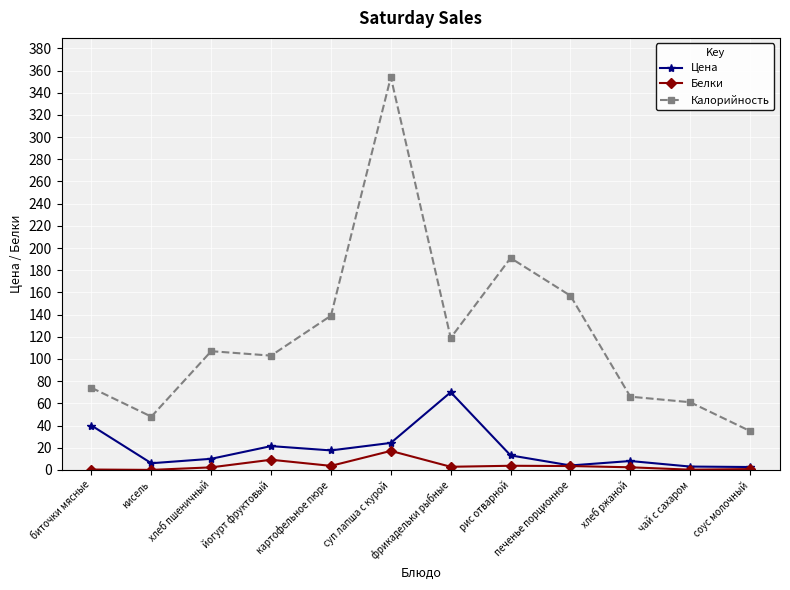

True or false: Калорийность and Белки cross at least once.

False